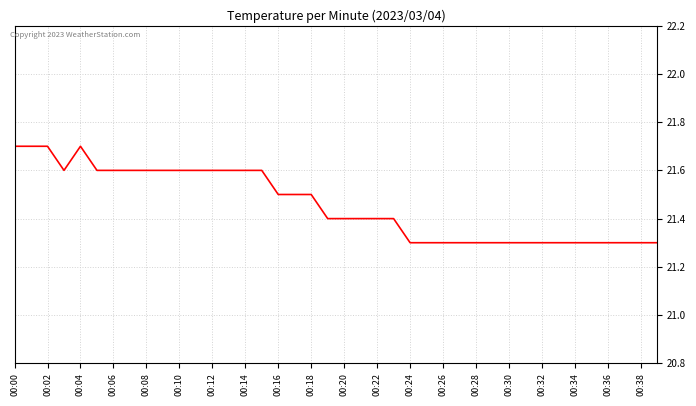

What is the maximum value shown in the chart?

21.7